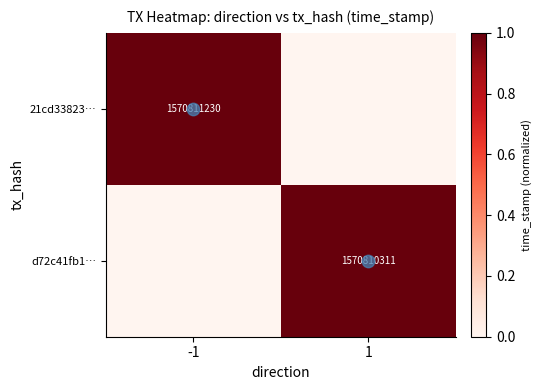

What is the sum of the d72c41fb1… values at -1 and 1?

1.0